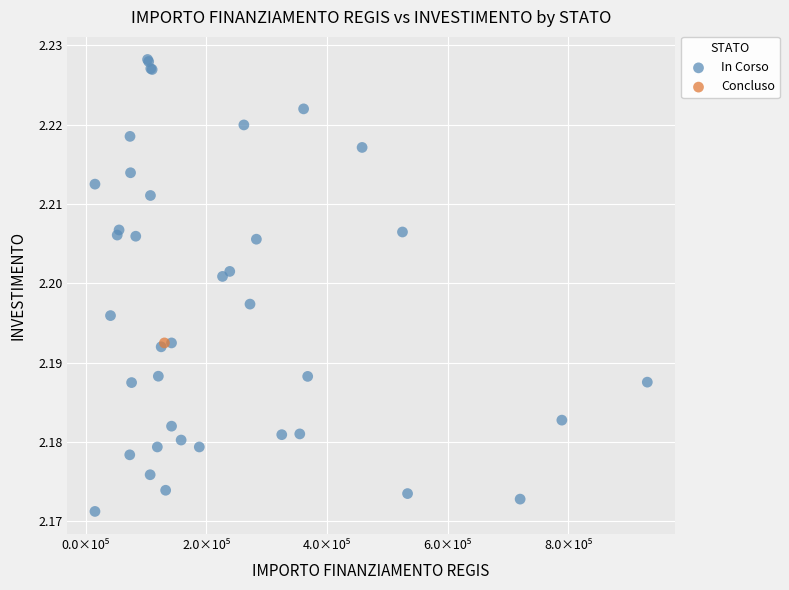

What are all the series names shown in the legend?

In Corso, Concluso